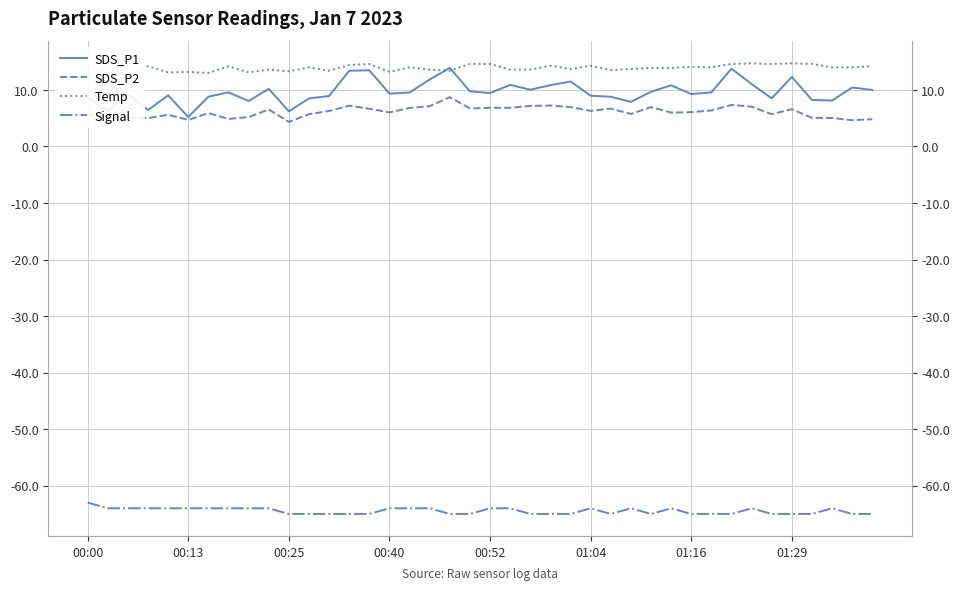

Reading left to right, what are all the values shown in this chart?

SDS_P1: 8.7	6.3	9.2	6.5	9.1	5.2	8.8	9.6	8.1	10.2	6.2	8.5	8.9	13.4	13.5	9.3	9.6	11.8	13.9	9.8	9.4	10.9	10.1	10.8	11.5	9.0	8.8	7.9	9.7	10.8	9.3	9.6	13.8	11.1	8.5	12.3	8.2	8.1	10.4	10.0
SDS_P2: 5.6	5.2	5.1	5.0	5.6	4.7	5.9	4.9	5.2	6.5	4.3	5.7	6.3	7.2	6.7	6.0	6.8	7.1	8.7	6.7	6.8	6.8	7.2	7.2	7.0	6.3	6.7	5.8	7.0	6.0	6.1	6.4	7.3	7.0	5.7	6.6	5.1	5.0	4.7	4.8
Temp: 14.0	12.6	12.8	14.2	13.1	13.2	13.0	14.2	13.1	13.6	13.3	14.0	13.4	14.4	14.6	13.2	14.0	13.6	13.4	14.6	14.6	13.6	13.6	14.3	13.7	14.3	13.5	13.7	13.9	13.9	14.1	14.0	14.6	14.7	14.6	14.7	14.6	14.0	14.0	14.2
Signal: -63.0	-64.0	-64.0	-64.0	-64.0	-64.0	-64.0	-64.0	-64.0	-64.0	-65.0	-65.0	-65.0	-65.0	-65.0	-64.0	-64.0	-64.0	-65.0	-65.0	-64.0	-64.0	-65.0	-65.0	-65.0	-64.0	-65.0	-64.0	-65.0	-64.0	-65.0	-65.0	-65.0	-64.0	-65.0	-65.0	-65.0	-64.0	-65.0	-65.0